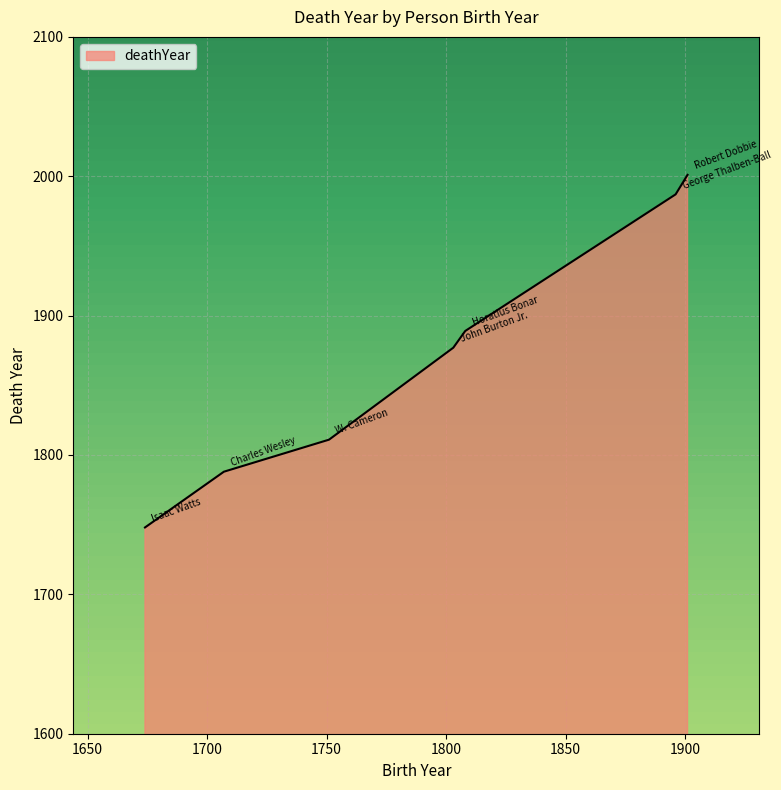

How many distinct data groups are displayed?

1